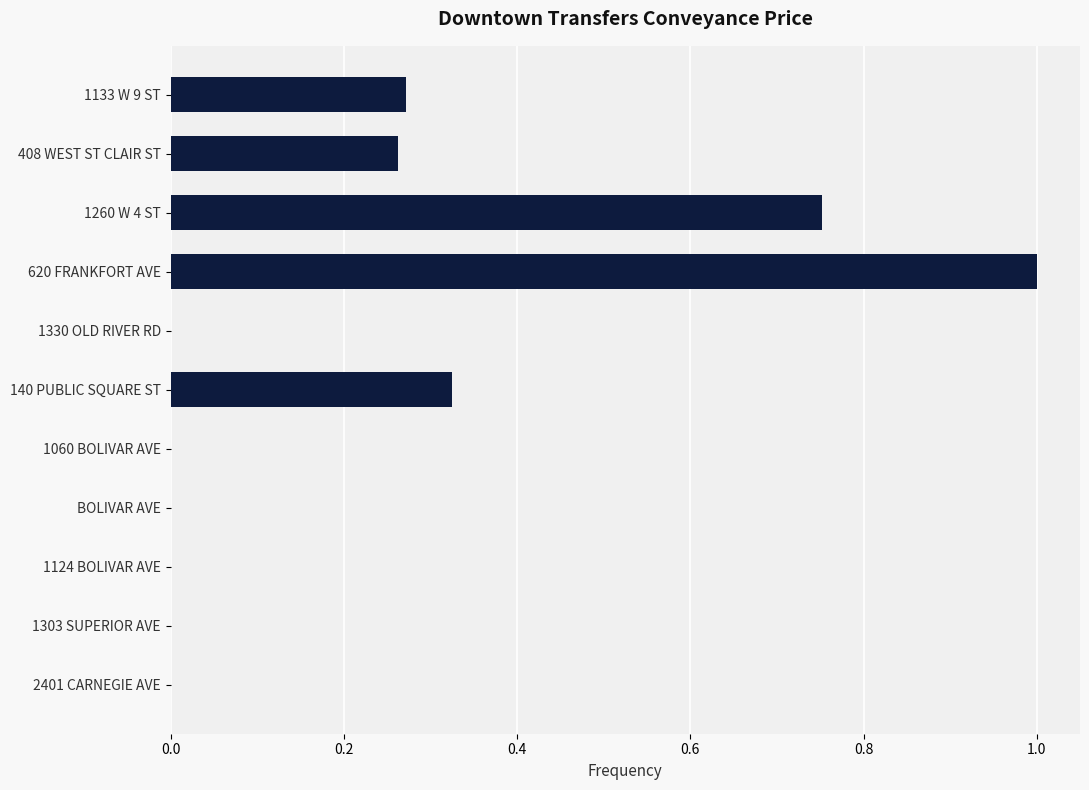

Which has a higher value, 2401 CARNEGIE AVE or 140 PUBLIC SQUARE ST?

140 PUBLIC SQUARE ST